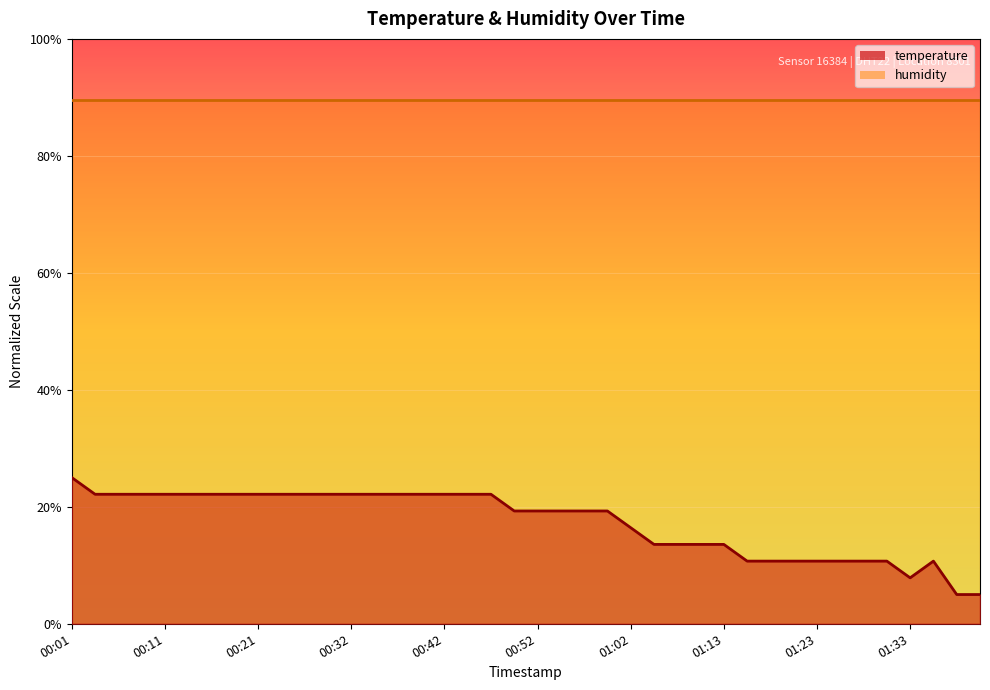

Approximately how many times larger is the value at 00:21 compared to 00:42?

1.0